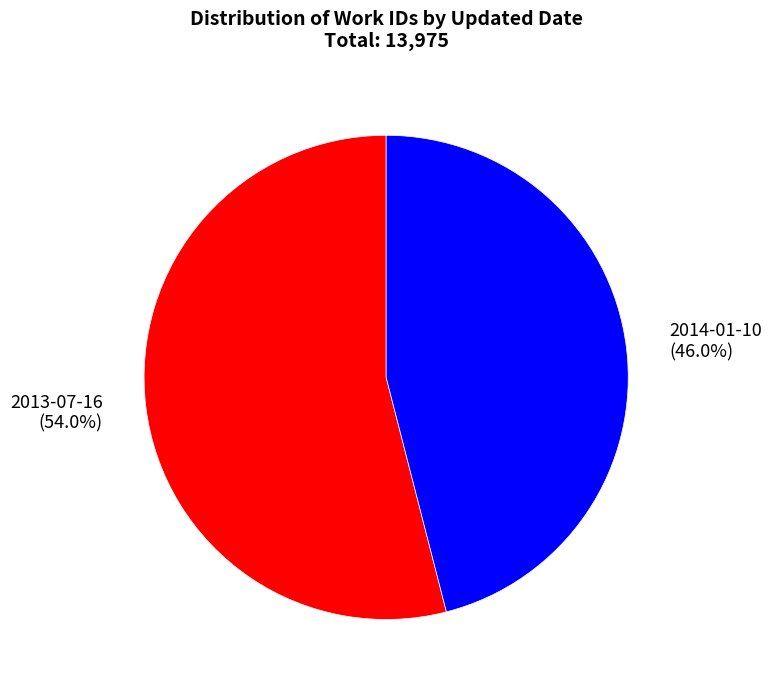

Approximately how many times larger is the value at 2014-01-10 (46.0%) compared to 2013-07-16 (54.0%)?

0.9